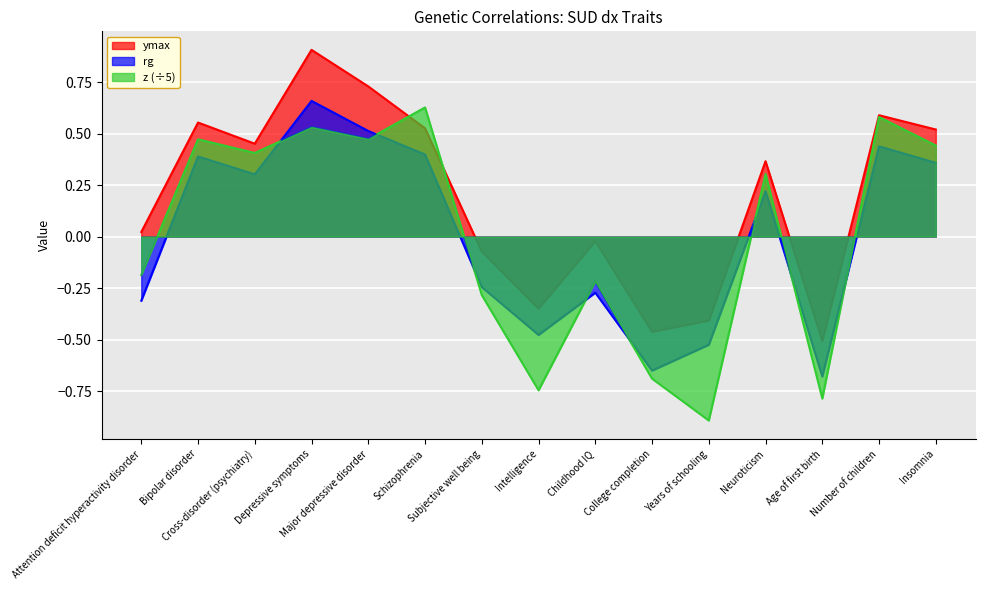

True or false: ymax and rg intersect in this chart.

False